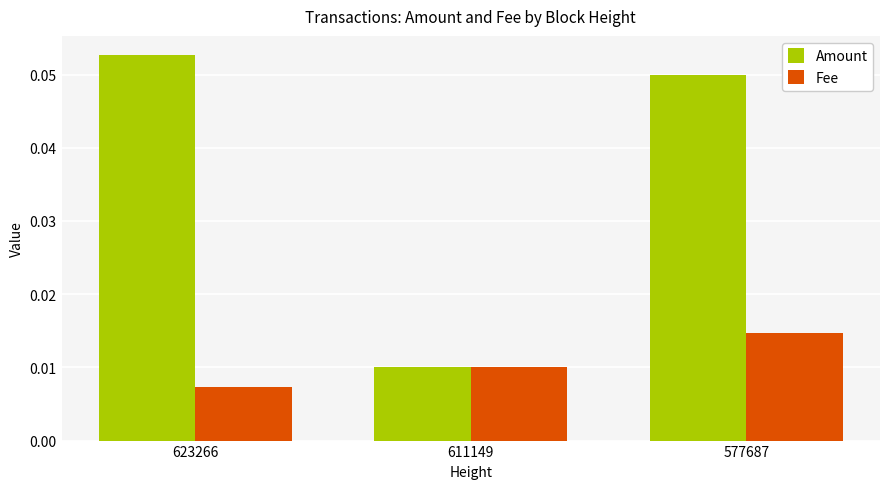

At which category is the sum across all series the highest?

577687